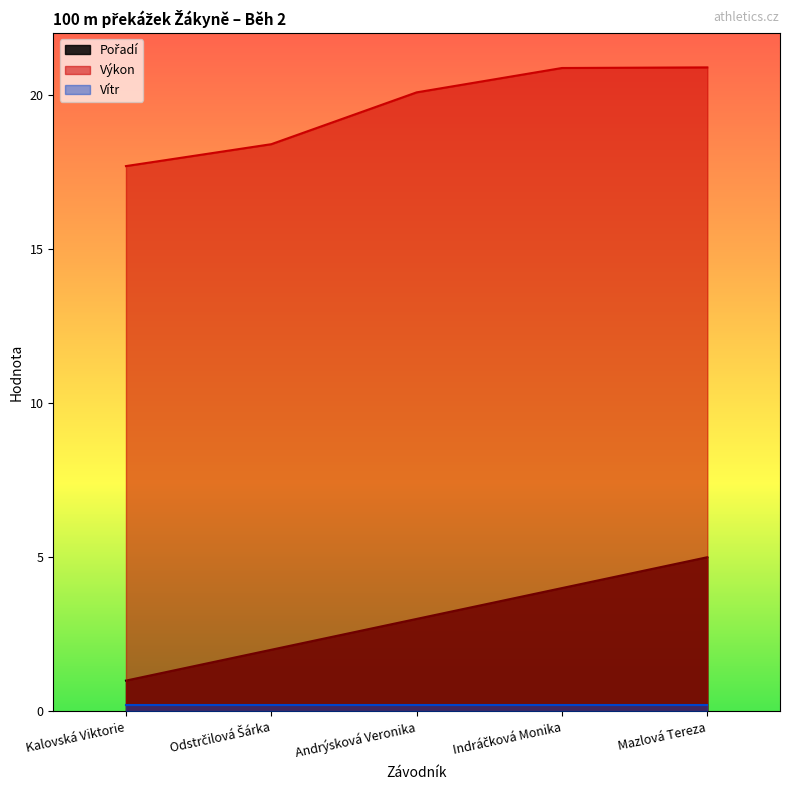

Rank the categories by Výkon value from highest to lowest.

Mazlová Tereza, Indráčková Monika, Andrýsková Veronika, Odstrčilová Šárka, Kalovská Viktorie